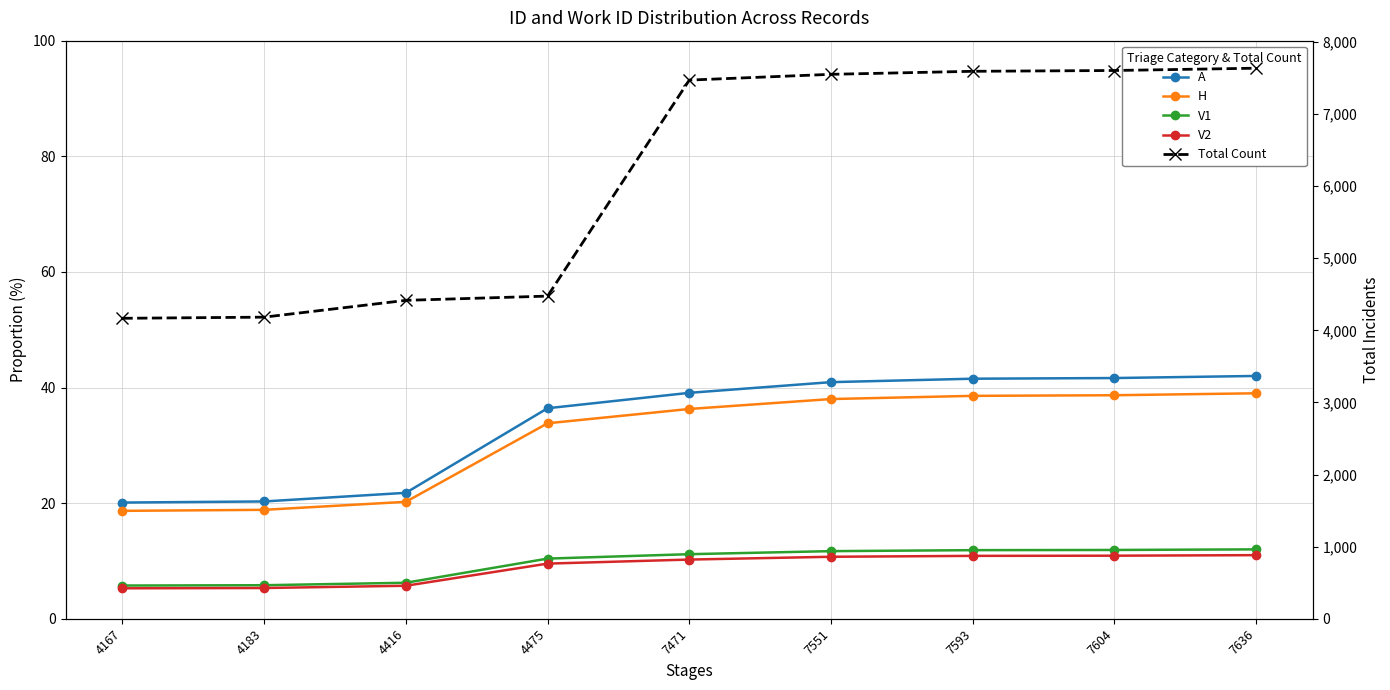

True or false: H has more than 1 points higher than both neighbors.

False